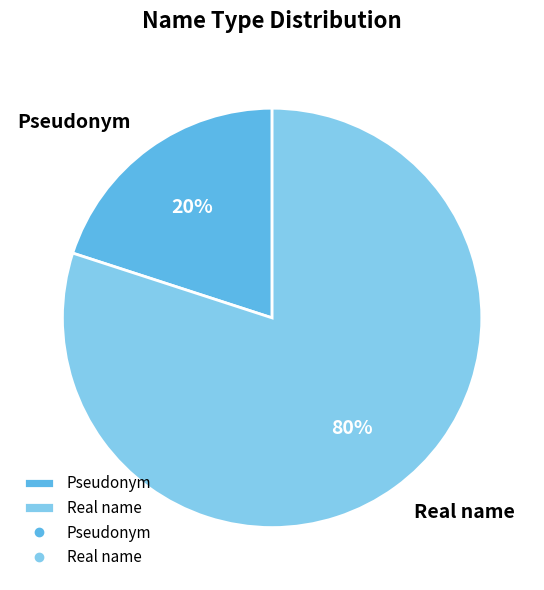

What is the largest slice in the pie chart?

Real name